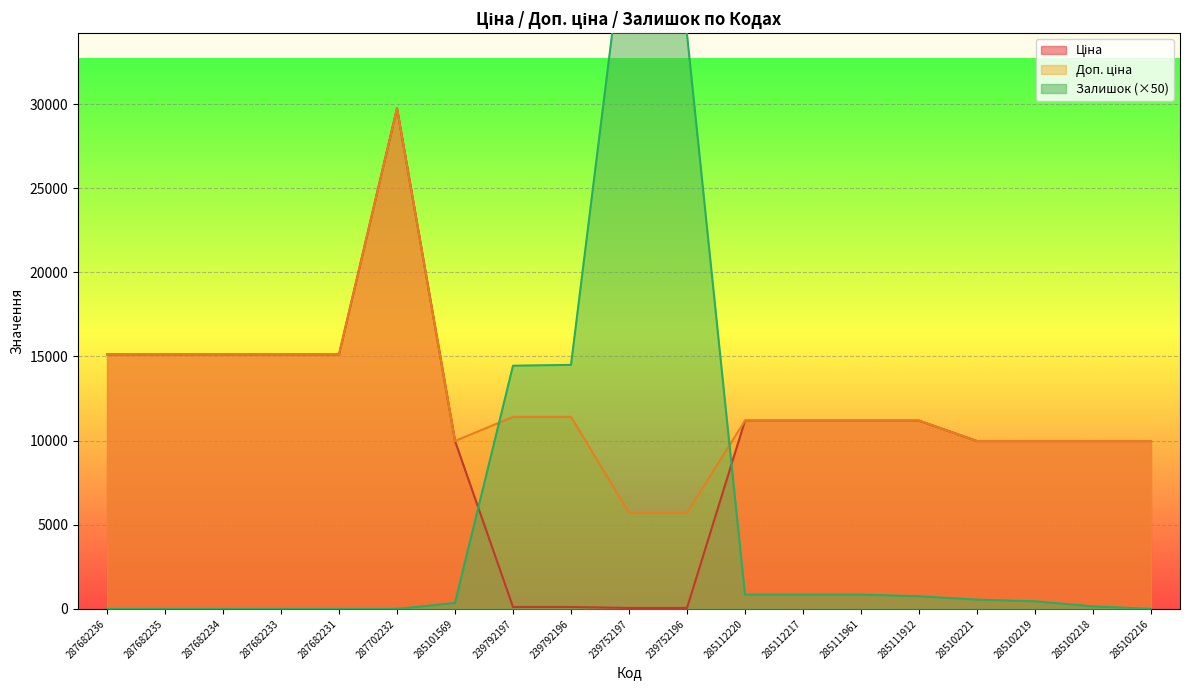

List the labels in order of Залишок value, smallest first.

287682236, 287682235, 287682234, 287682233, 287682231, 287702232, 285102216, 285102218, 285101569, 285102219, 285102221, 285111912, 285112220, 285112217, 285111961, 239792197, 239792196, 239752196, 239752197